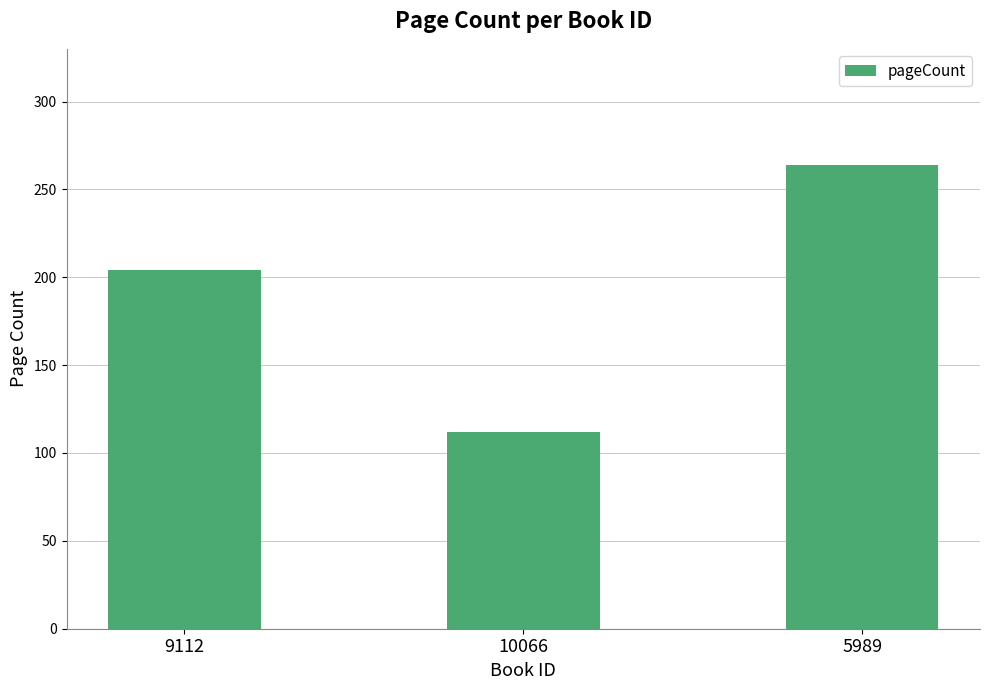

Which label corresponds to the largest value in the chart?

5989